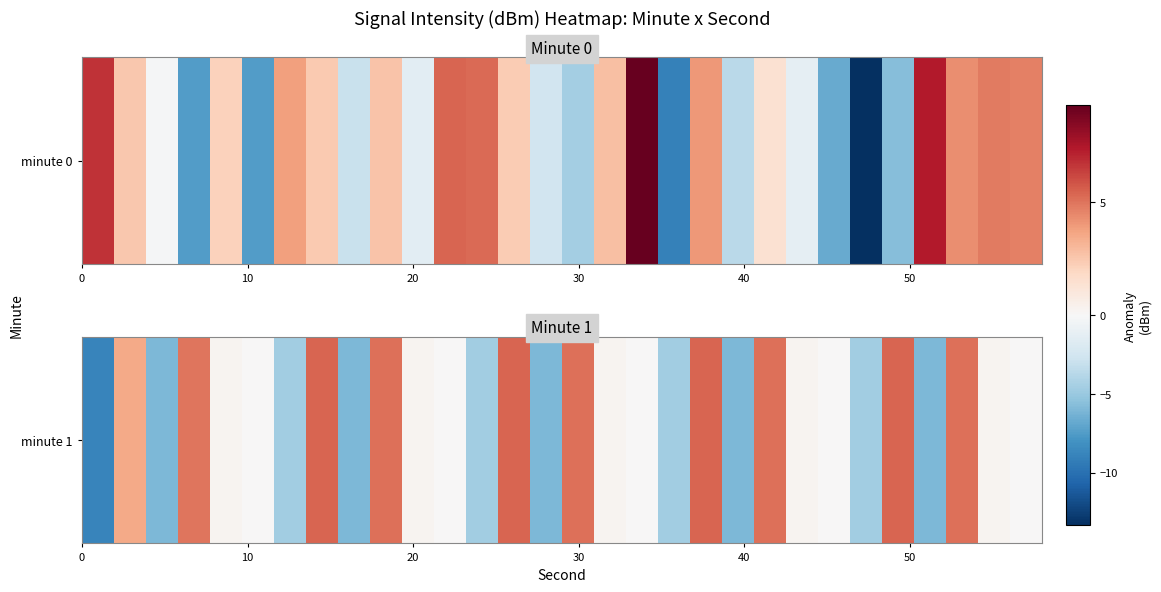

True or false: the data shows 5.1 at 27.

True